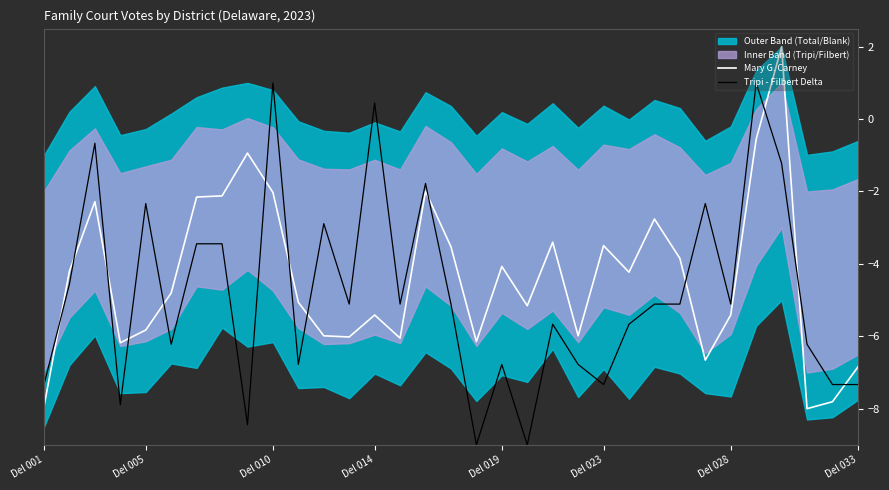

Reading left to right, what are all the values shown in this chart?

Mary G. Carney: -7.9	-4.2	-2.3	-6.2	-5.8	-4.8	-2.2	-2.1	-0.9	-2.0	-5.1	-6.0	-6.0	-5.4	-6.1	-2.0	-3.5	-6.1	-4.1	-5.2	-3.4	-6.0	-3.5	-4.2	-2.8	-3.8	-6.7	-5.4	-0.6	2.0	-8.0	-7.8	-6.8
Tripi - Filbert Delta: -7.3	-4.6	-0.7	-7.9	-2.3	-6.2	-3.4	-3.4	-8.4	1.0	-6.8	-2.9	-5.1	0.4	-5.1	-1.8	-5.1	-9.0	-6.8	-9.0	-5.7	-6.8	-7.3	-5.7	-5.1	-5.1	-2.3	-5.1	1.0	-1.2	-6.2	-7.3	-7.3